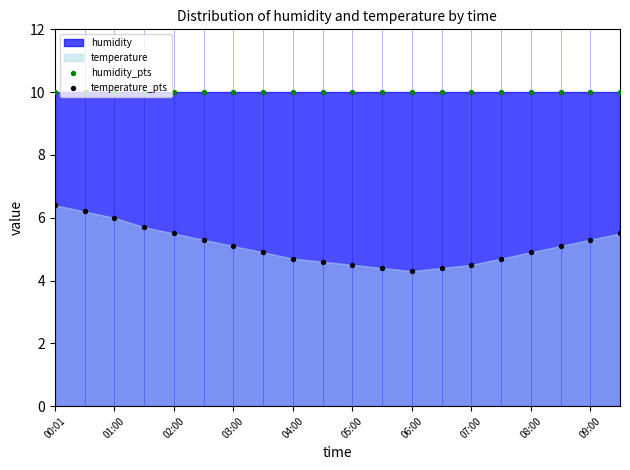

Is the value of humidity_pts at 09:00 greater than the value of temperature_pts at 07:00?

Yes